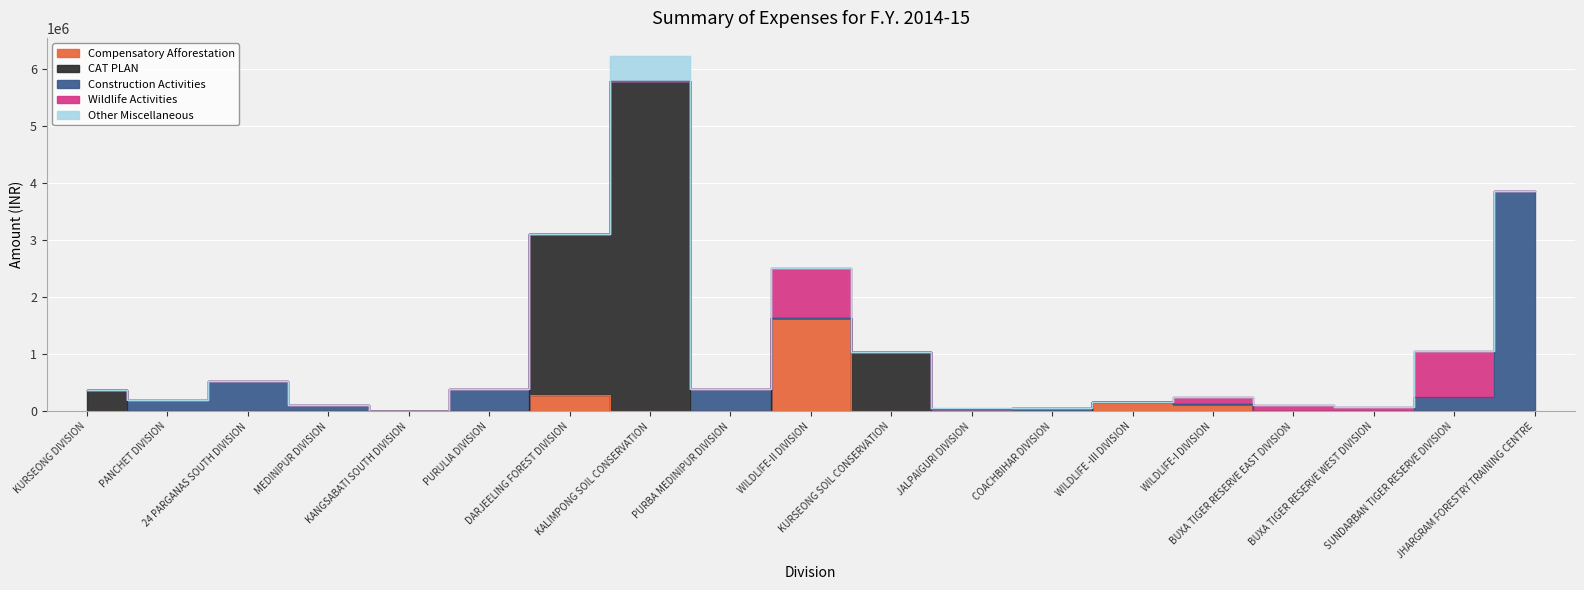

What is the value of the Compensatory Afforestation point at the 14th from the left?

164436